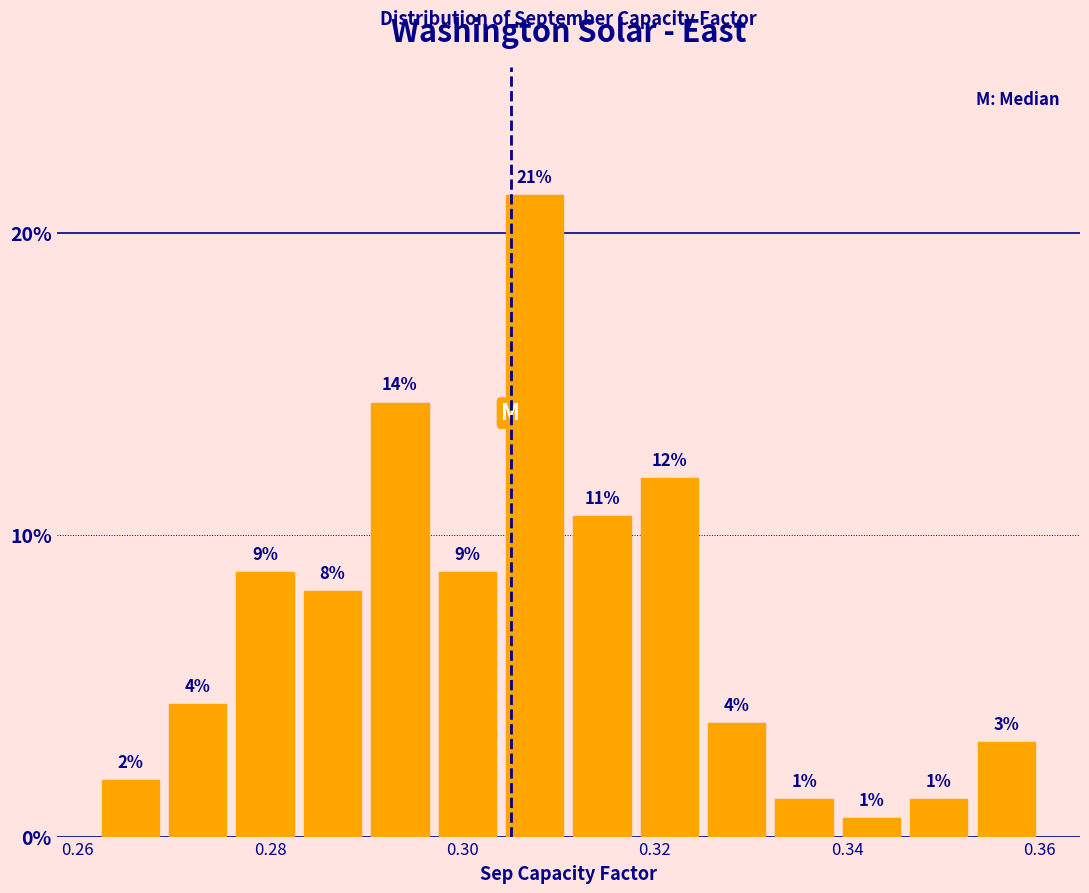

Read against the x-axis, roughly where is the centre of the tallest bar?

0.308